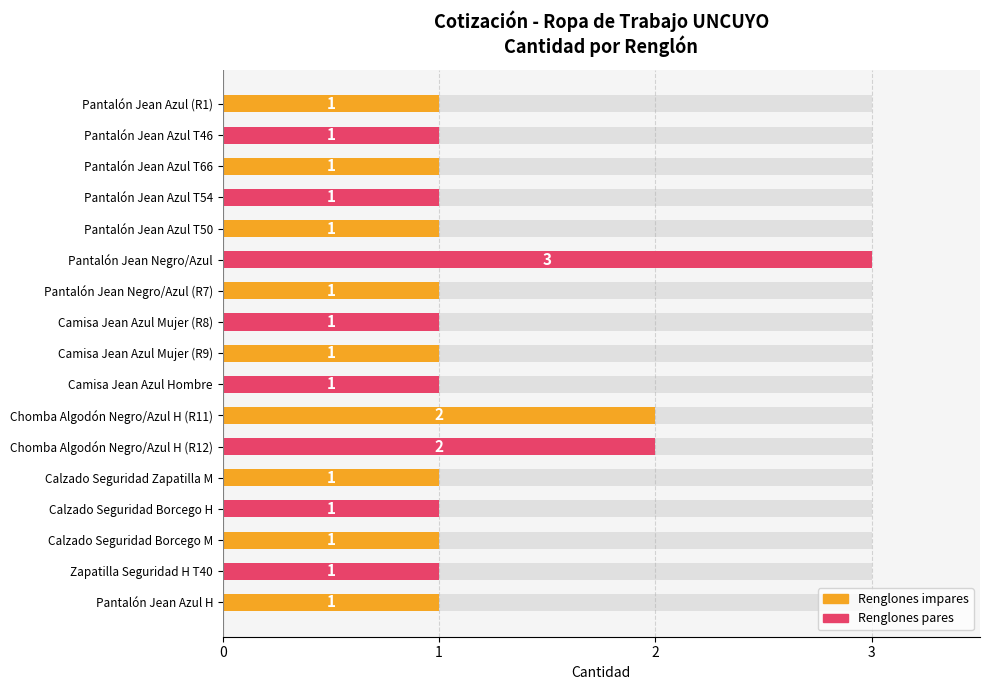

The value at Pantalón Jean Negro/Azul (R7) is 1. True or false?

True